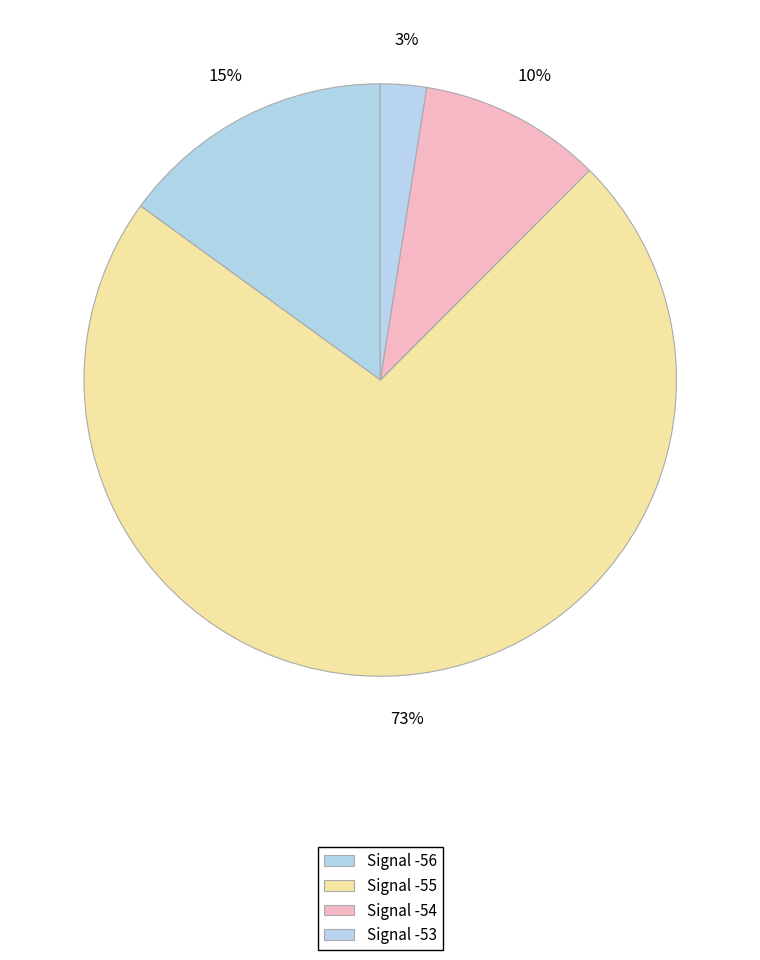

Count the number of slices in the pie.

4